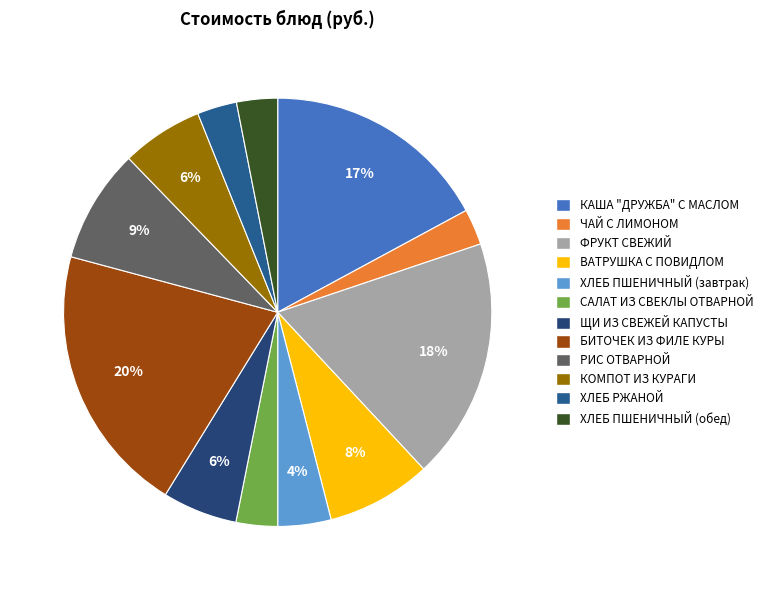

Between КАША "ДРУЖБА" С МАСЛОМ and ВАТРУШКА С ПОВИДЛОМ, which is larger?

КАША "ДРУЖБА" С МАСЛОМ